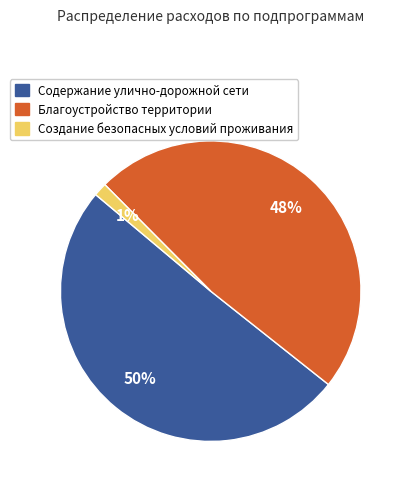

To the nearest percent, what is the combined percentage of Содержание улично-дорожной сети and Благоустройство территории?

99%